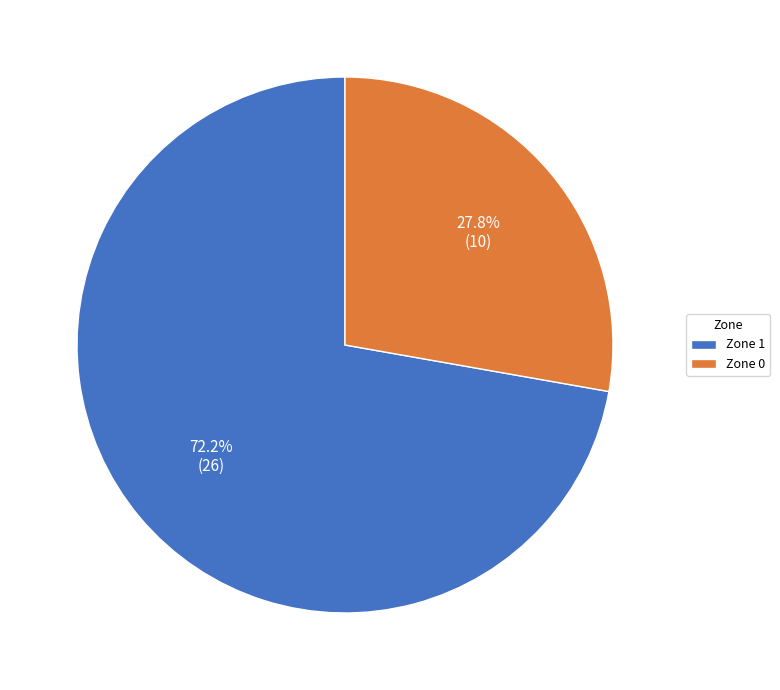

Is there any slice that represents more than half of the pie?

Yes